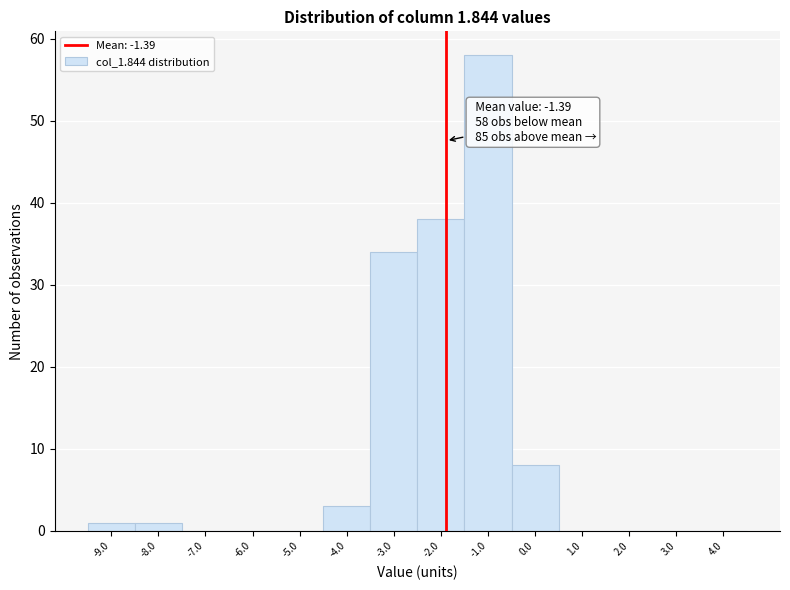

Reading left to right, extract all data points from this chart.

-9.0=1	-8.0=1	-7.0=0	-6.0=0	-5.0=0	-4.0=3	-3.0=34	-2.0=38	-1.0=58	0.0=8	1.0=0	2.0=0	3.0=0	4.0=0